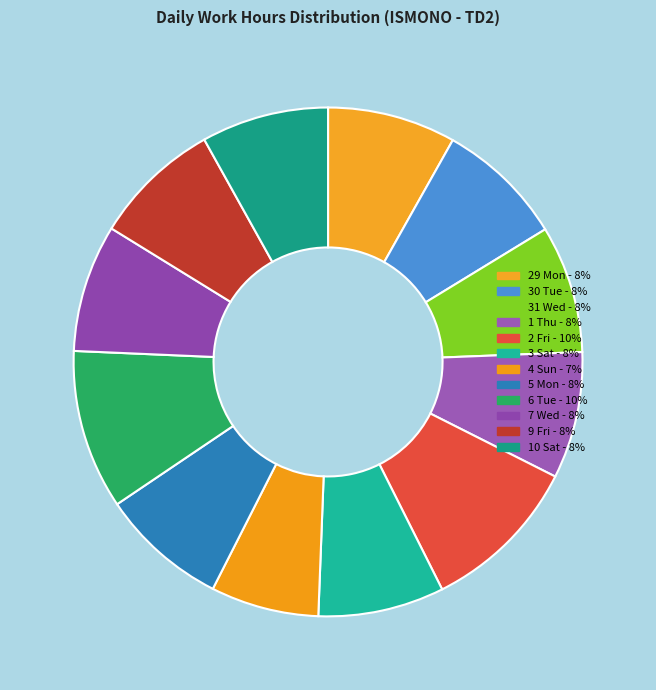

Do 3 Sat and 4 Sun together represent more than half of the pie?

No